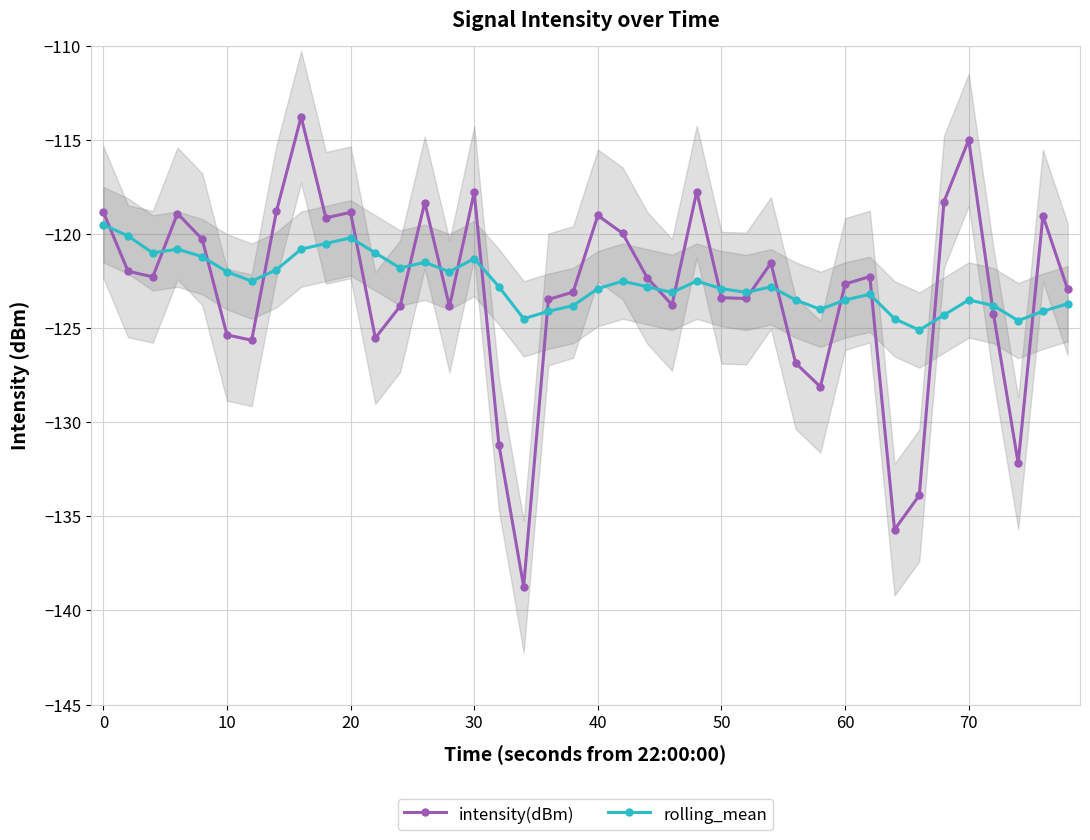

True or false: intensity(dBm) has more than 1 points higher than both neighbors.

True